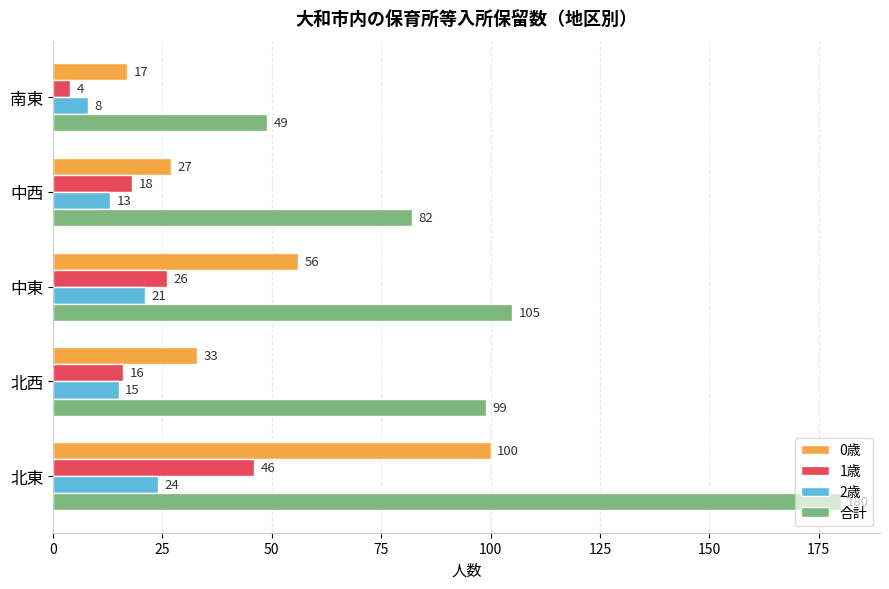

What are all the series names shown in the legend?

0歳, 1歳, 2歳, 合計